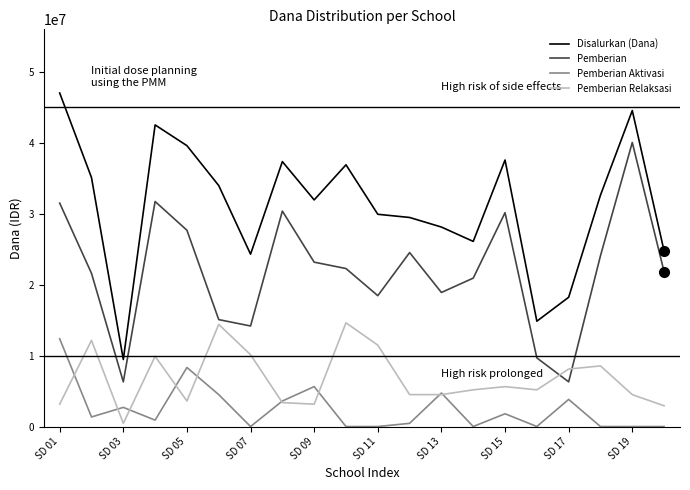

True or false: Disalurkan (Dana) and Pemberian Aktivasi cross at least once.

False